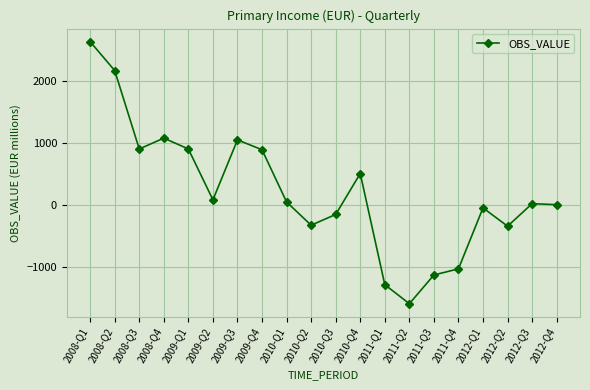

True or false: the data shows 46.2 at 2010-Q1.

True